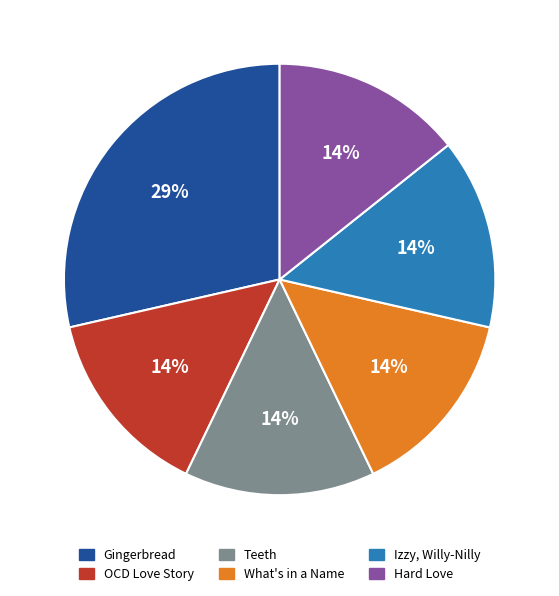

Count the number of slices in the pie.

6